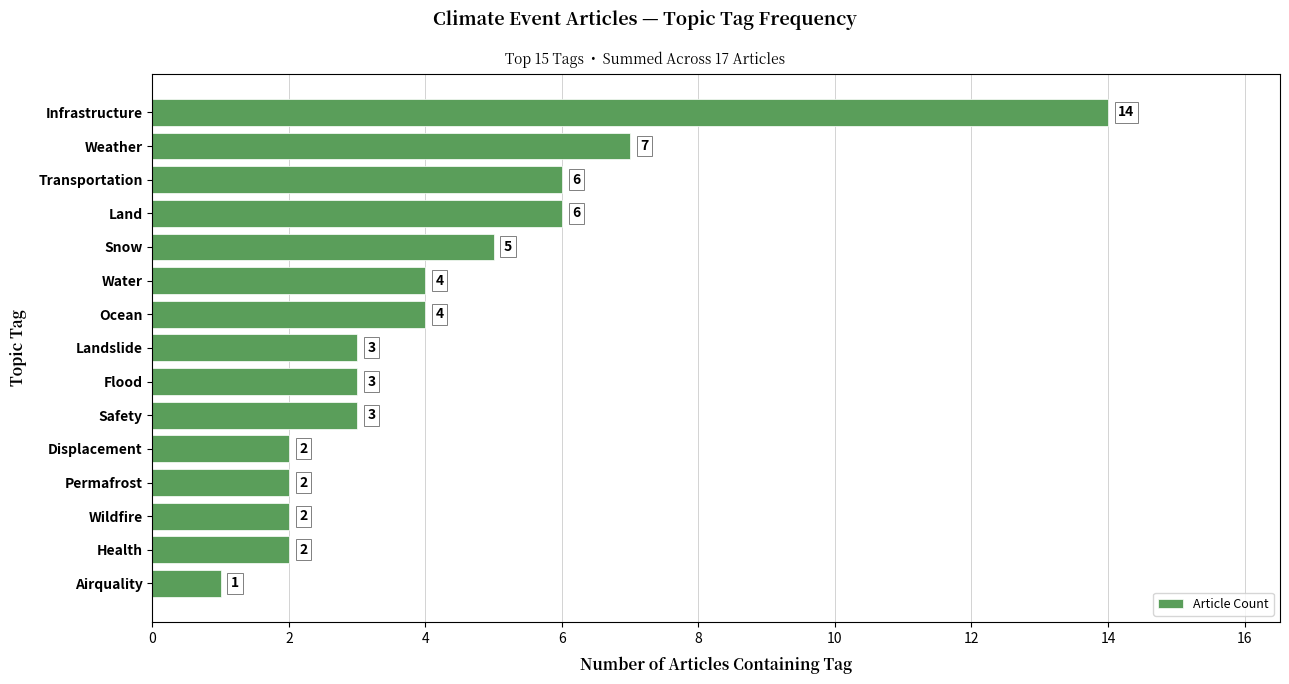

What is the average value?

4